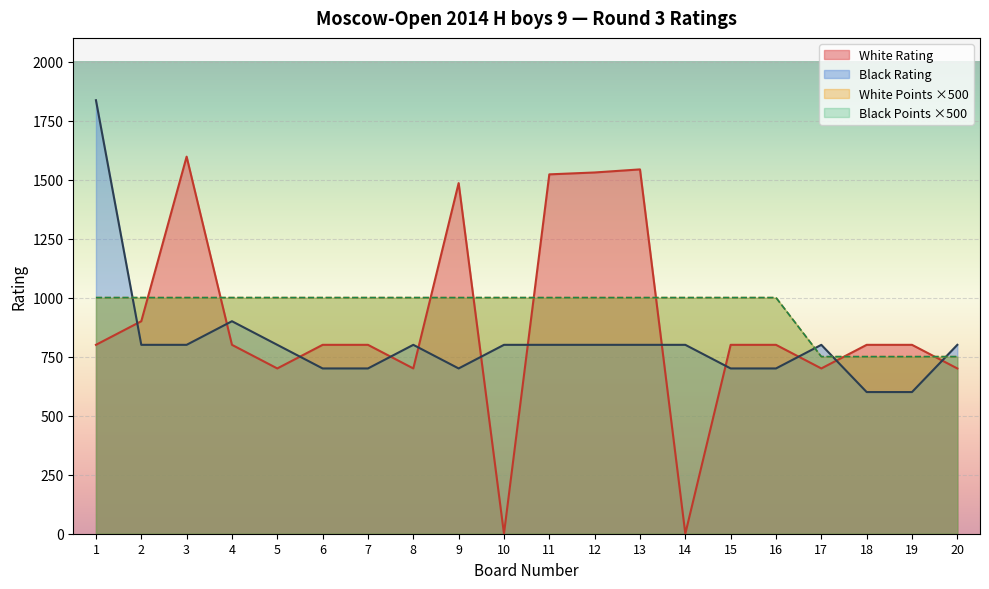

What are all the series names shown in the legend?

White Rating, Black Rating, White Points, Black Points